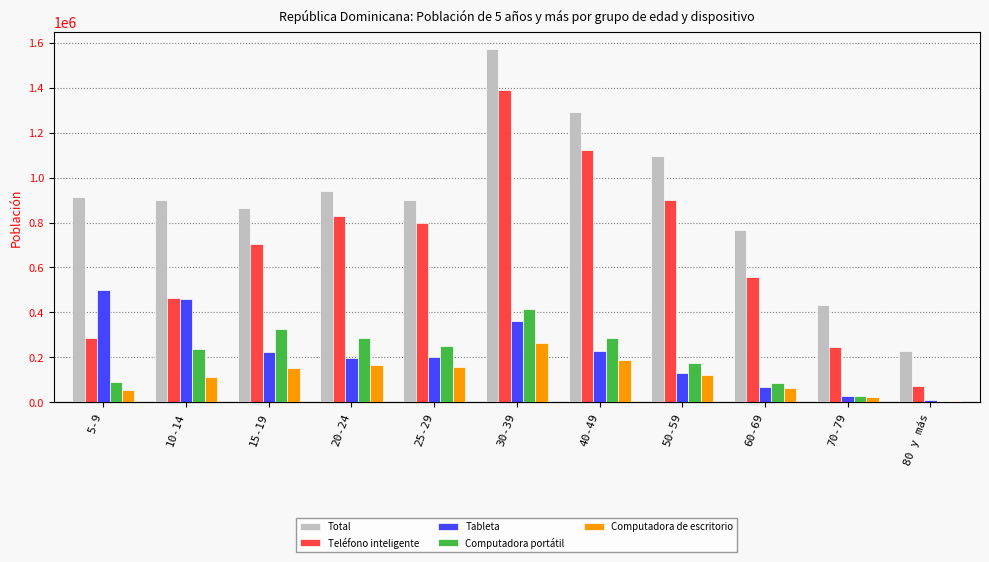

Is the value of Teléfono inteligente at 50-59 greater than the value of Computadora portátil at 5-9?

Yes